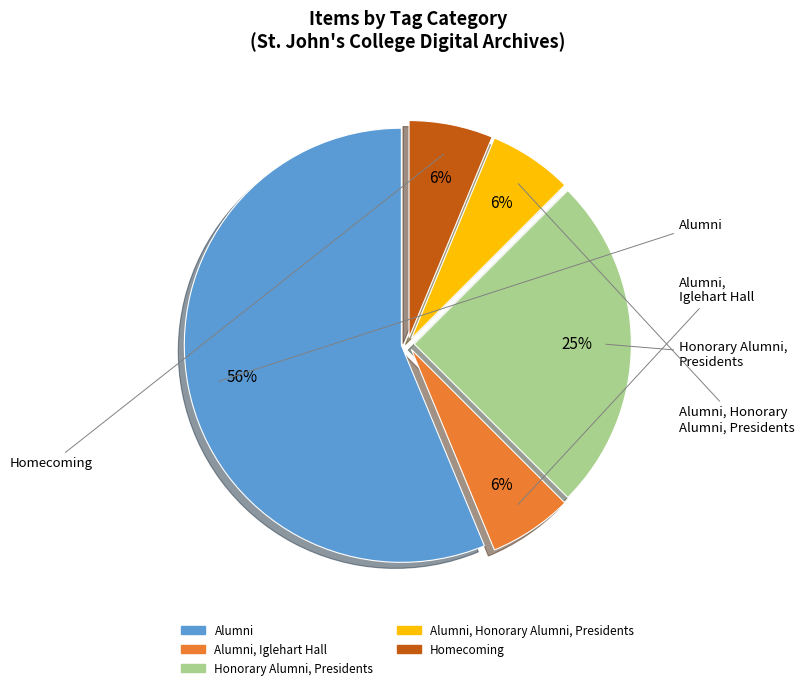

Is there any slice that represents more than half of the pie?

Yes